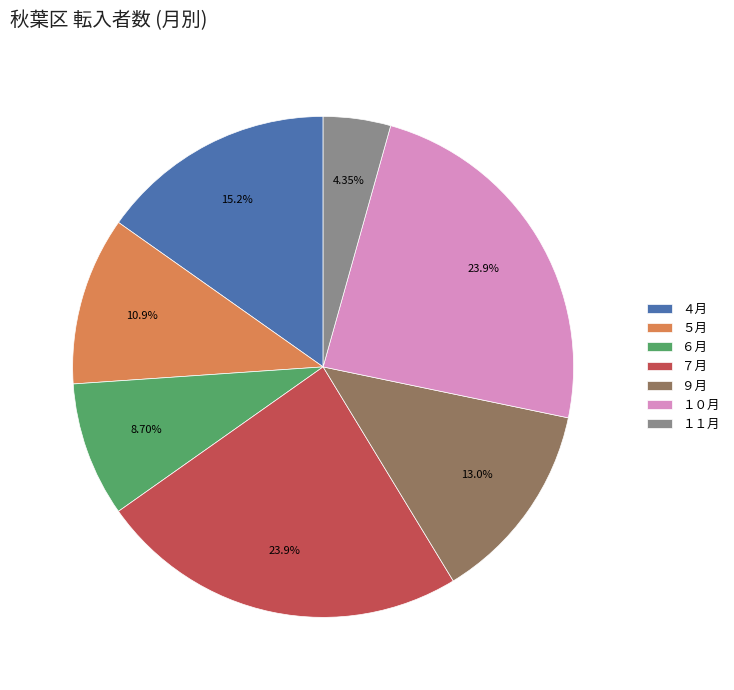

To the nearest percent, what percentage of the pie is ９月?

13%